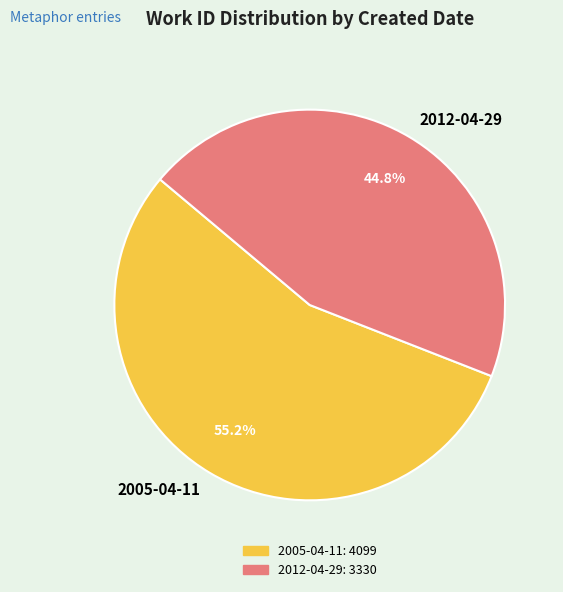

Does 2005-04-11 represent more than half of the total?

Yes